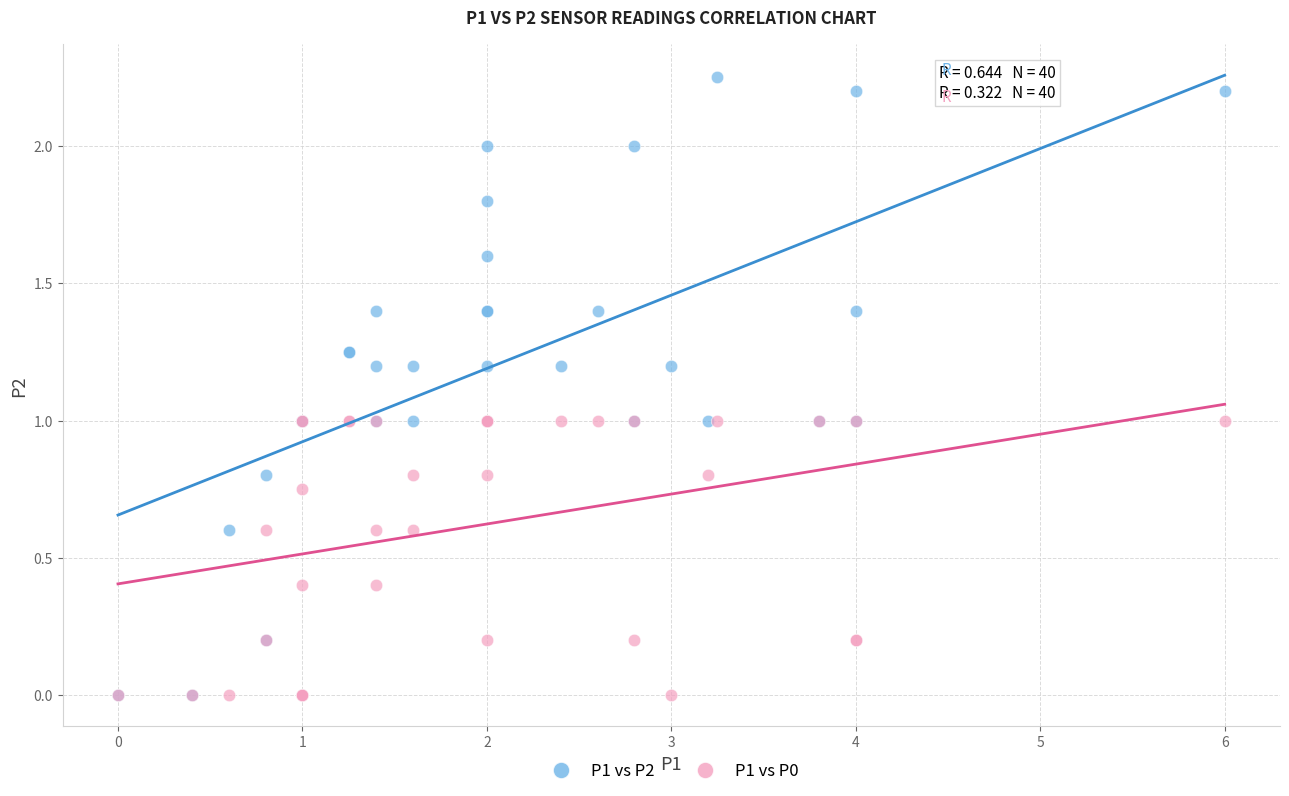

What are all the series names shown in the legend?

P1 vs P2, P1 vs P0